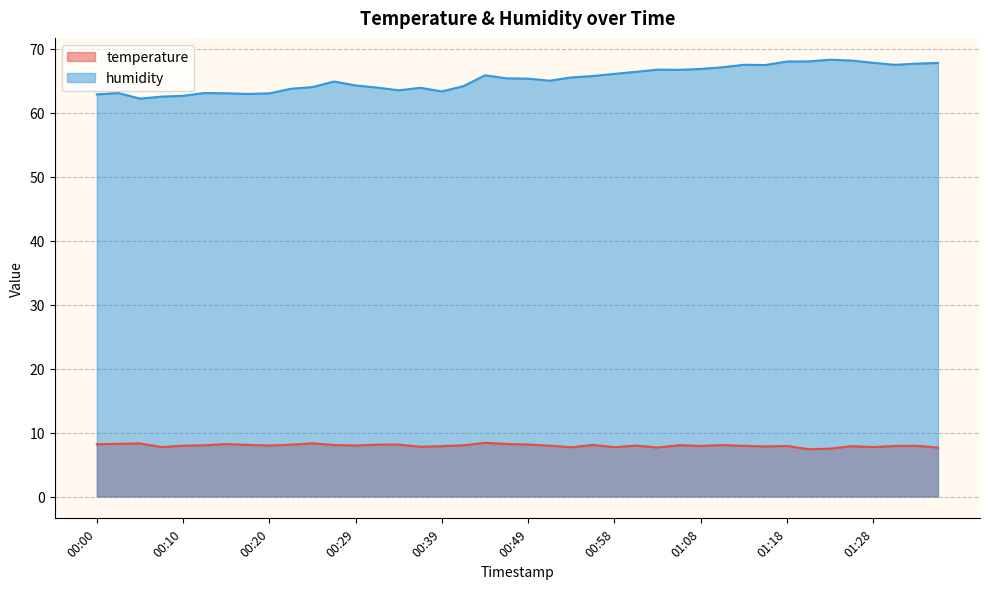

Reading left to right, what are all the values shown in this chart?

temperature: 8.2	8.2	8.3	7.7	8.0	8.0	8.2	8.1	8.0	8.1	8.3	8.1	8.0	8.1	8.1	7.8	7.9	8.0	8.4	8.2	8.1	8.0	7.7	8.1	7.7	8.0	7.7	8.0	7.9	8.0	7.9	7.8	7.9	7.4	7.5	7.9	7.7	7.9	7.9	7.7
humidity: 62.9	63.1	62.2	62.5	62.6	63.1	63.0	62.9	63.0	63.8	64.0	64.9	64.3	63.9	63.5	63.9	63.3	64.2	65.9	65.4	65.3	65.0	65.5	65.7	66.1	66.4	66.7	66.7	66.8	67.1	67.5	67.5	68.0	68.0	68.3	68.2	67.8	67.5	67.7	67.8